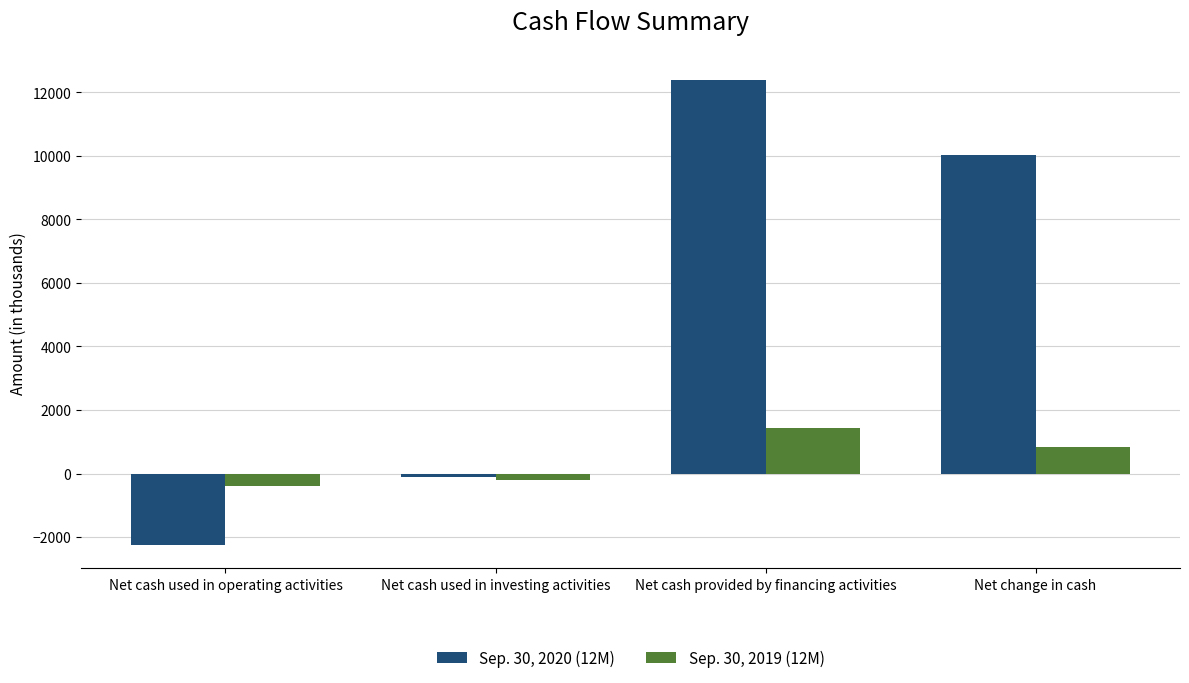

What is the total value across all series at Net cash used in operating activities?

-2641